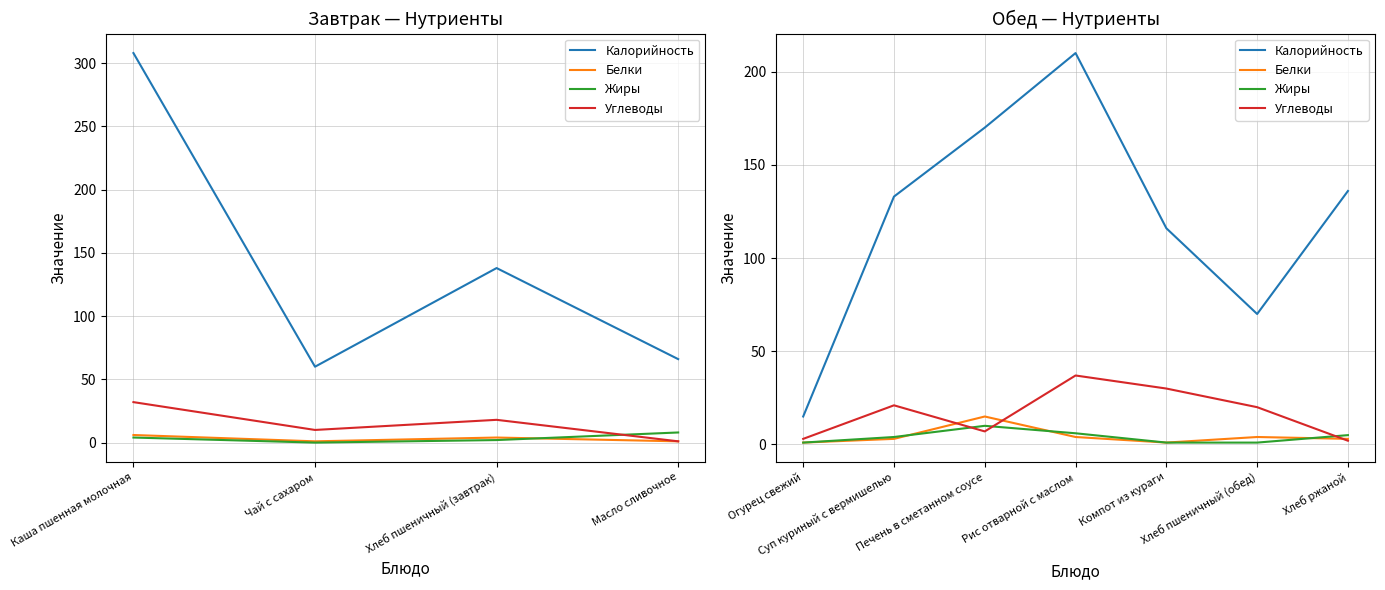

What position from the left is Суп куриный с вермишелью?

2